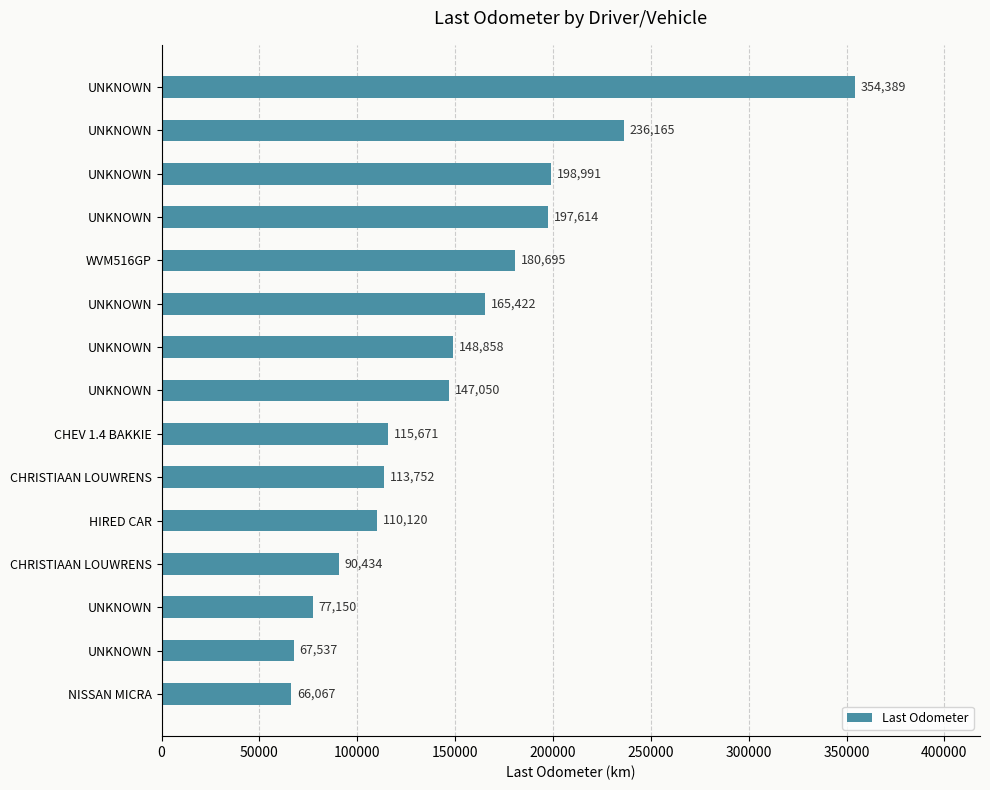

How many categories are shown in the chart?

15